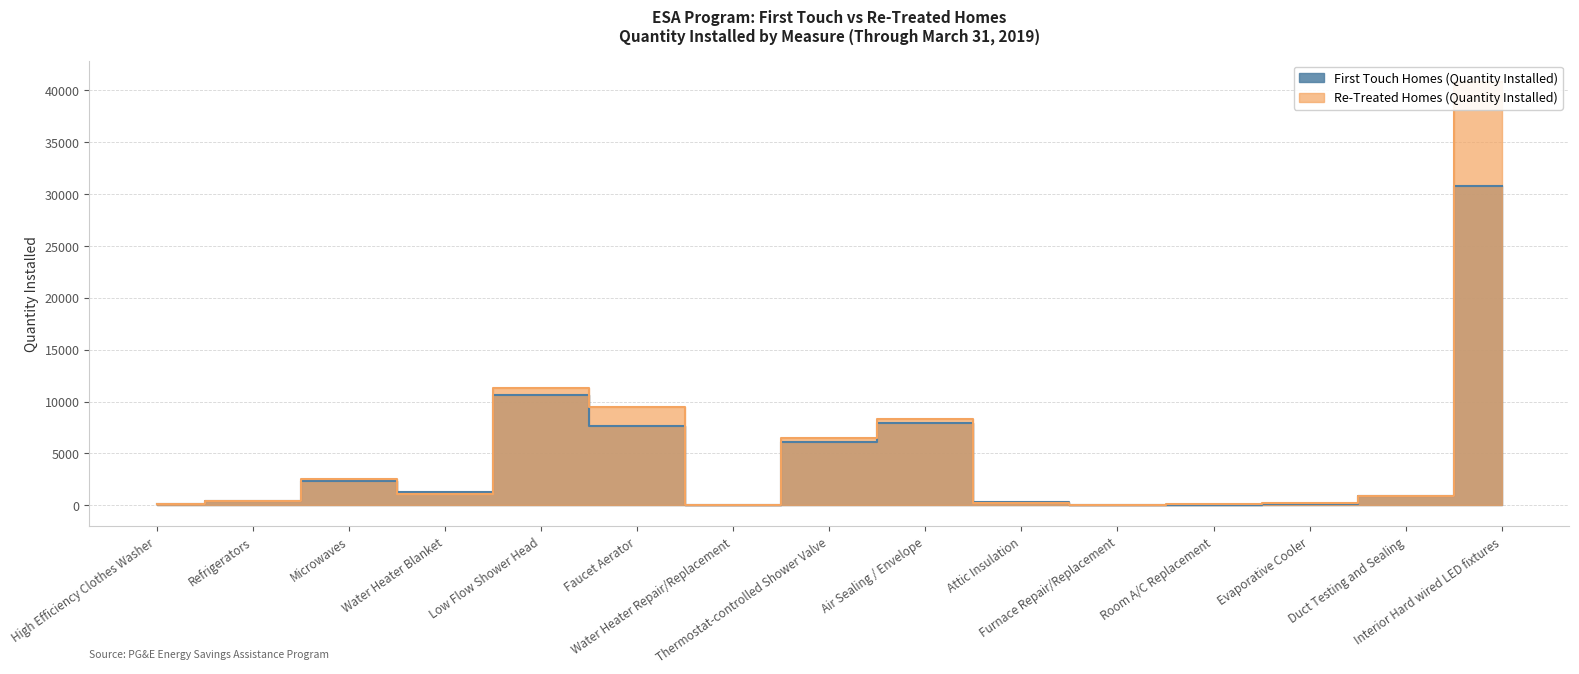

Reading left to right, list all the values displayed in this chart.

First Touch Homes (Quantity Installed): 121	394	2345	1323	10623	7679	59	6122	7974	312	27	75	136	924	30766
Re-Treated Homes (Quantity Installed): 124	384	2541	1070	11311	9507	62	6528	8336	190	34	147	215	887	40830